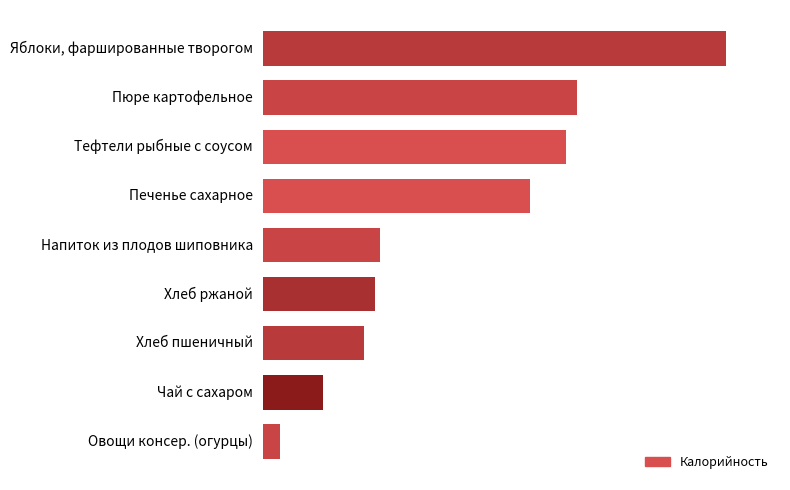

What is the smallest value displayed?

7.8